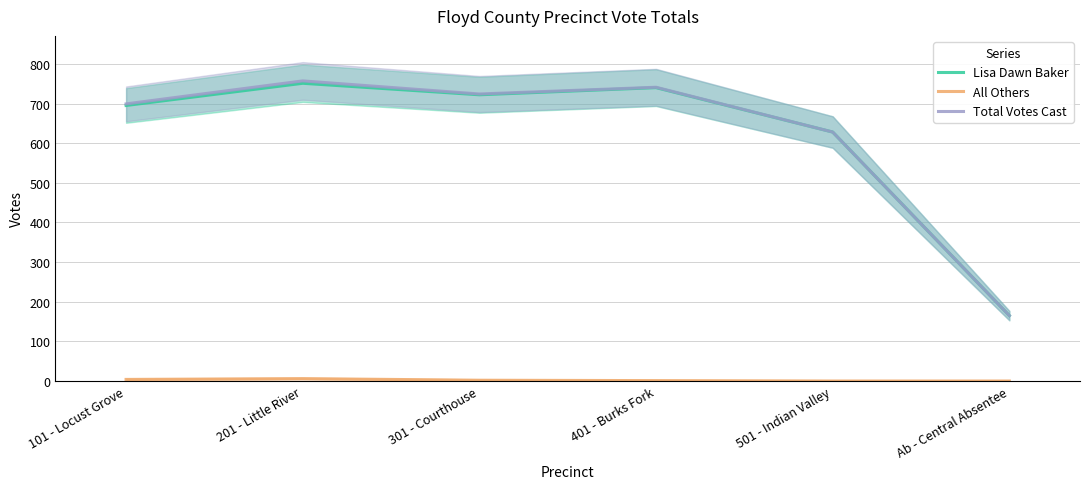

At how many categories does at least one series exceed 64?

6